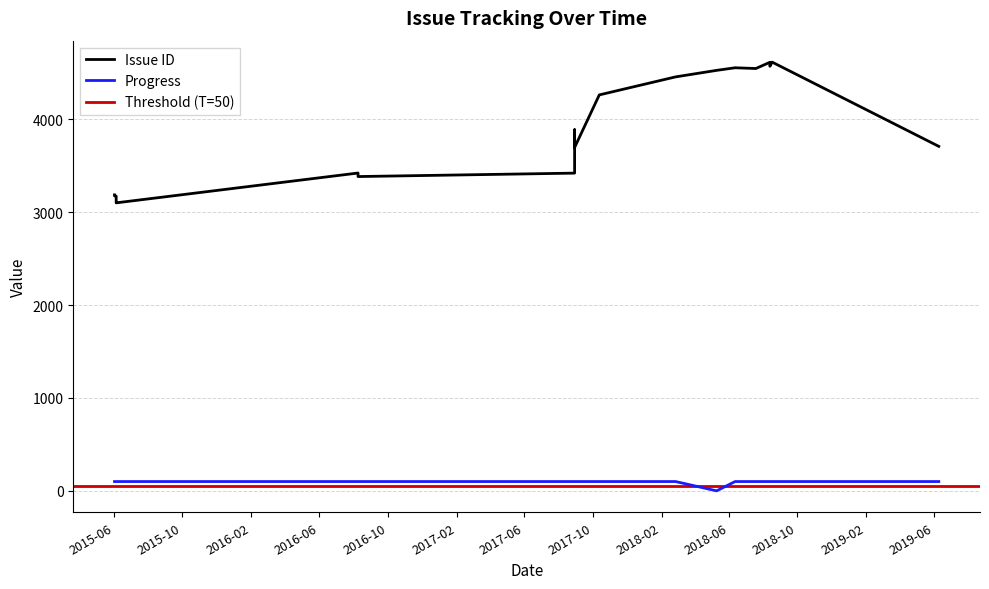

True or false: Issue ID and Progress intersect in this chart.

False